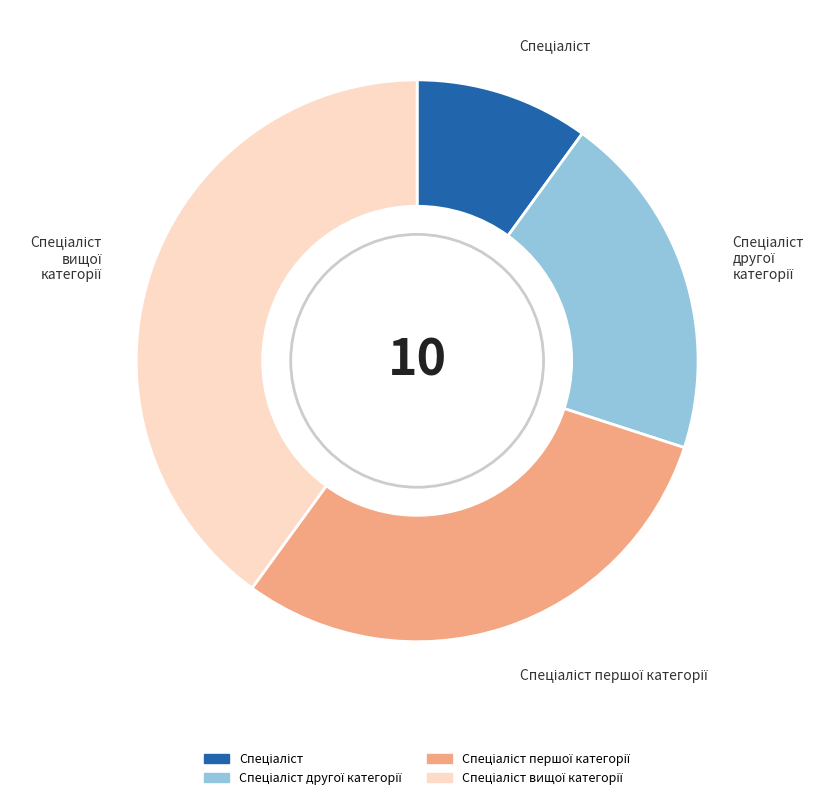

Is there any slice that represents more than half of the pie?

No